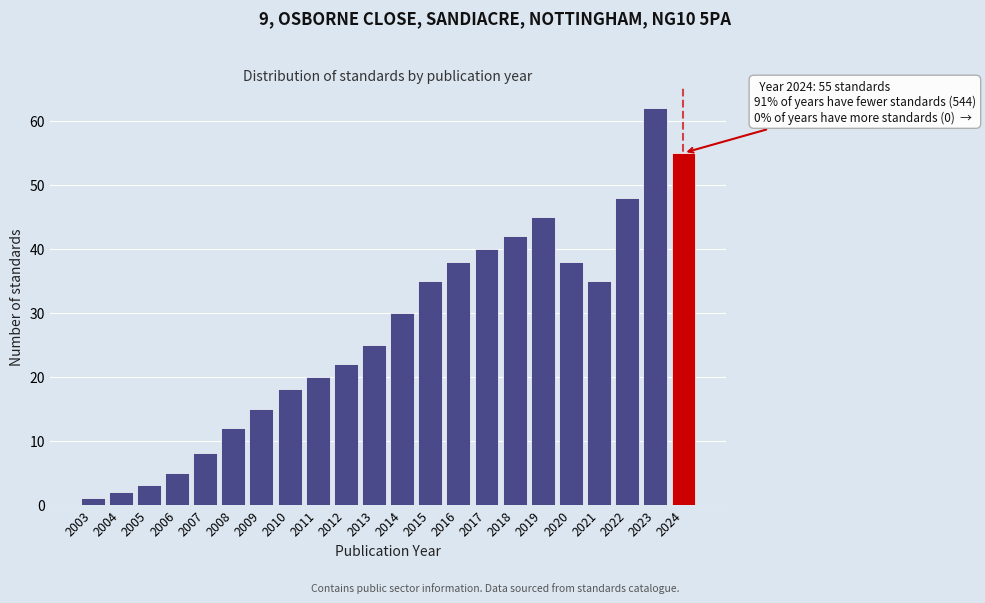

Reading left to right, list all the values displayed in this chart.

1	2	3	5	8	12	15	18	20	22	25	30	35	38	40	42	45	38	35	48	62	55